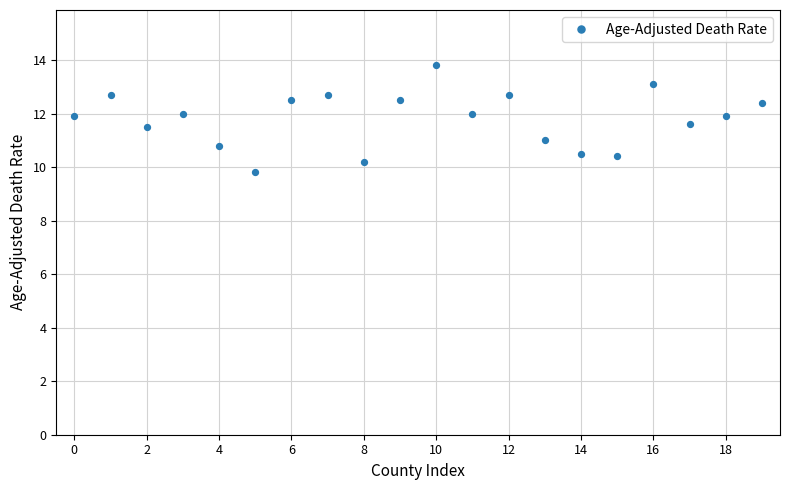

How many series are shown in this chart?

1